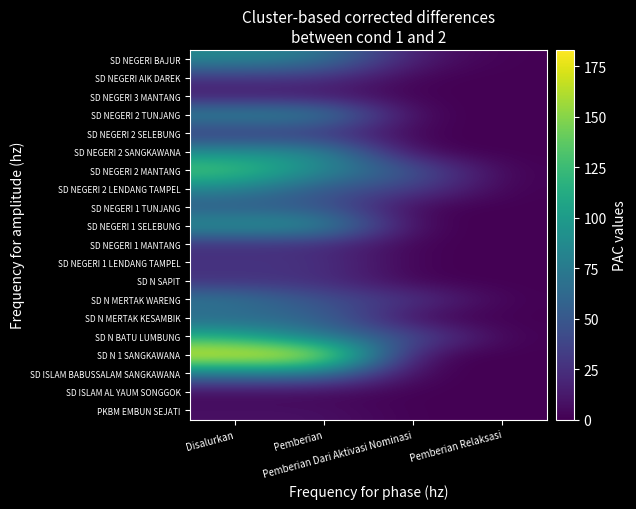

Which has a higher value, Pemberian or Pemberian Dari Aktivasi Nominasi?

Pemberian